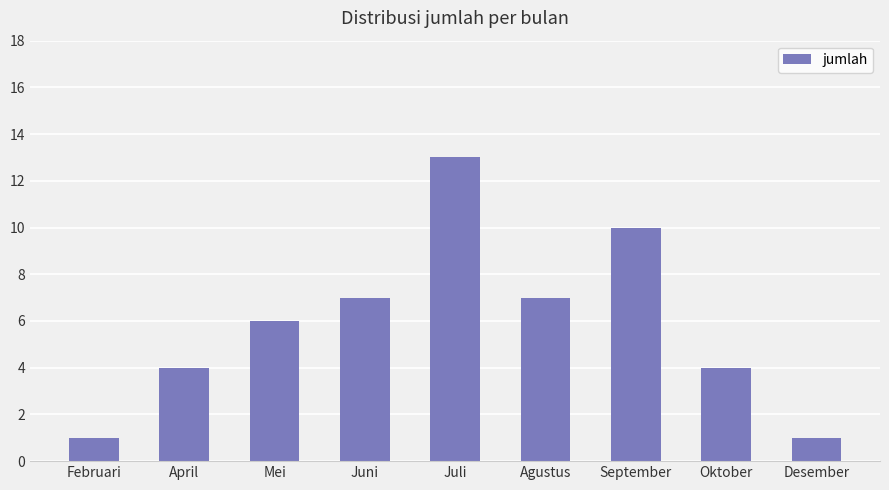

Is it true that the value at April is 6?

False